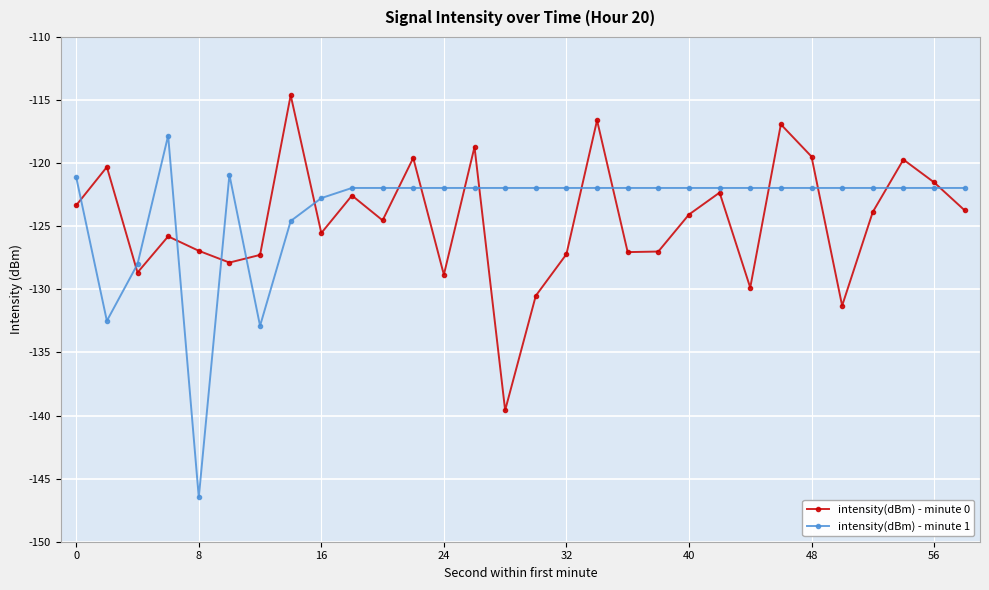

List the series in order of their peak value, highest first.

intensity(dBm) - minute 0, intensity(dBm) - minute 1